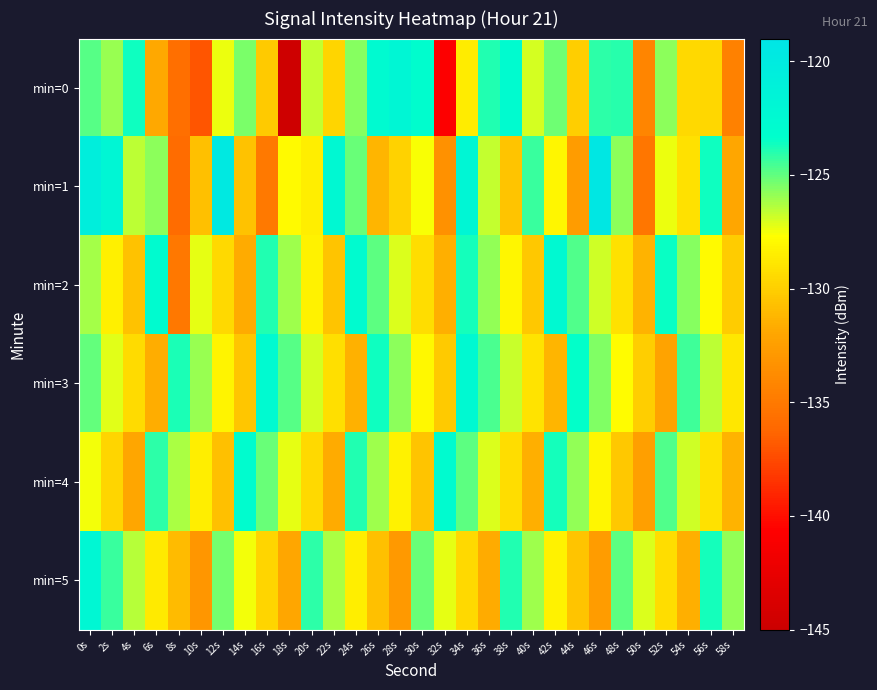

Which series changed the most between 2s and 18s?

min=0